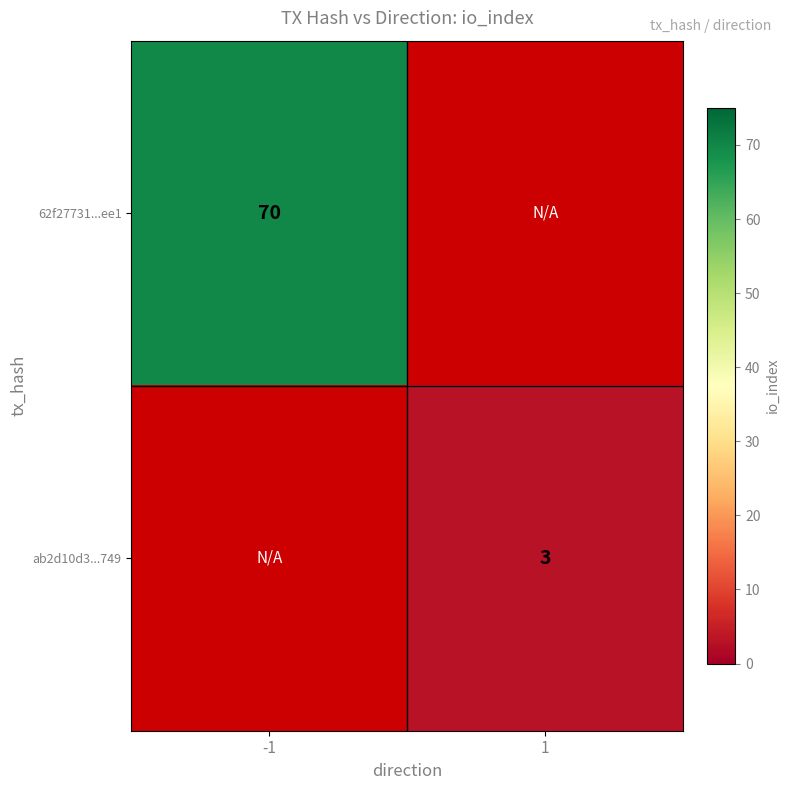

Is the value of 62f27731...ee1 at -1 greater than the value of ab2d10d3...749 at 1?

Yes